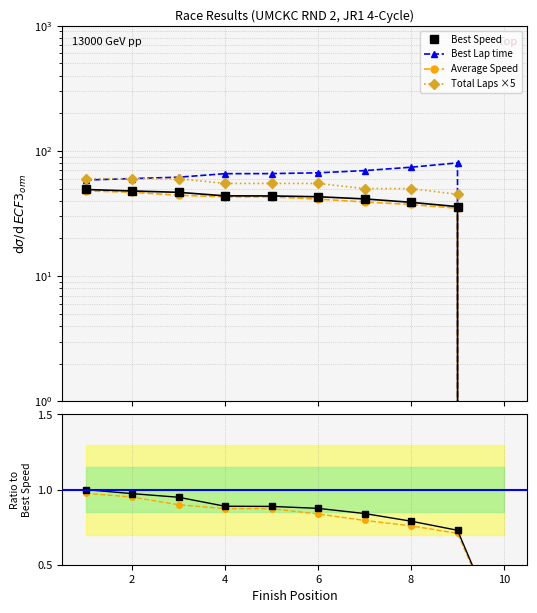

Is this an area chart (filled region under the line)?

No